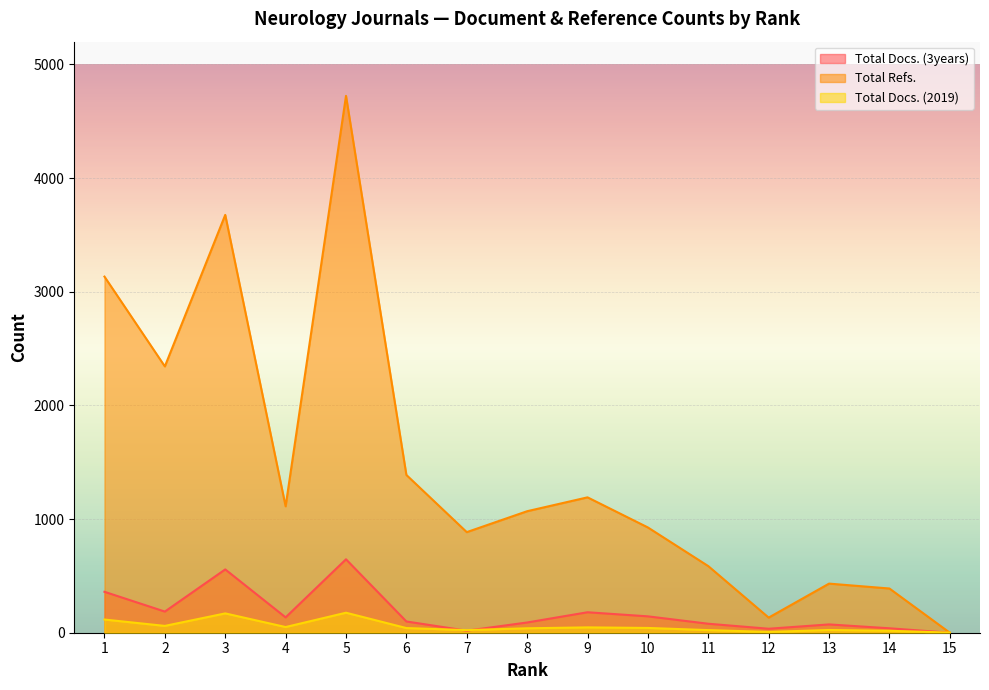

What is the sum of all Total Docs. (3years) values?

2641